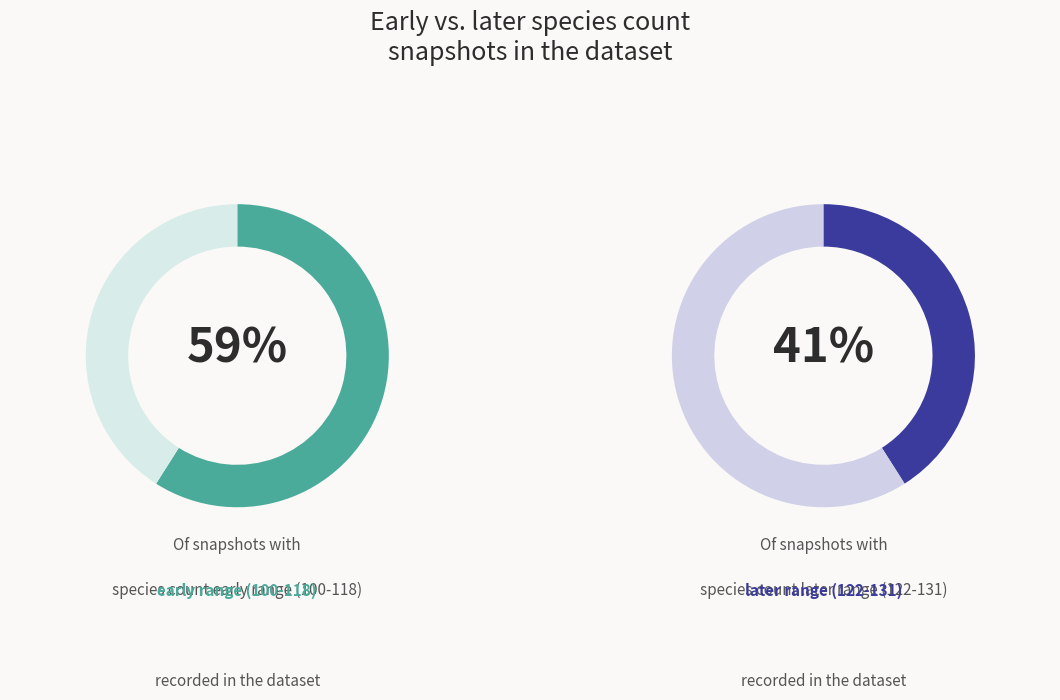

Between 131 and 110, which is larger?

131